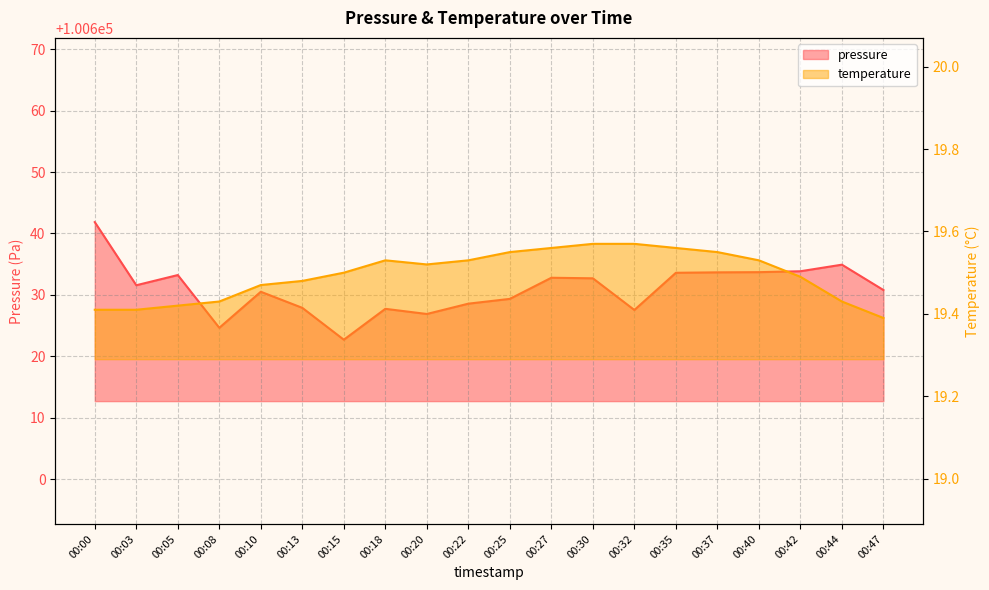

What is the sum of all temperature values?

389.9